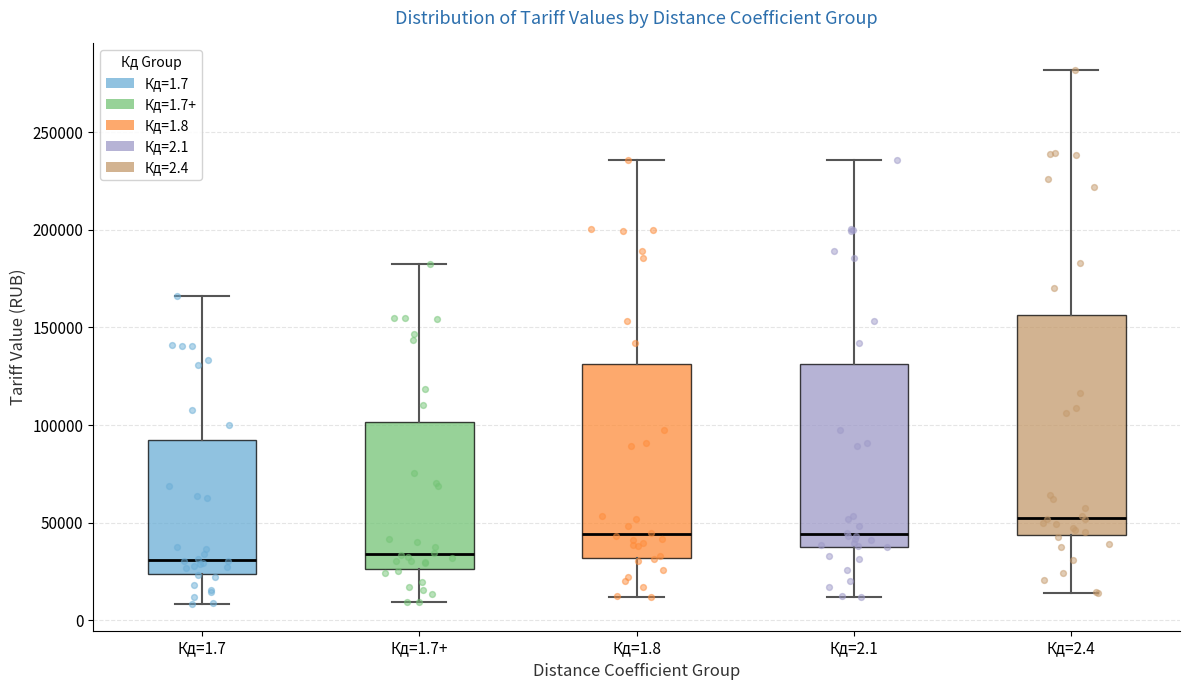

Reading left to right, transcribe this box plot: for each box, give where its median line is, the range the box spans, and where its two whiskers end, as read against the y-axis. The values are not printed on the chart, so give them approximately, as read against the axis.

Кд=1.7: median 30000, box 25000 to 90000, whiskers 10000 to 165000
Кд=1.7+: median 35000, box 25000 to 100000, whiskers 10000 to 185000
Кд=1.8: median 45000, box 30000 to 130000, whiskers 10000 to 235000
Кд=2.1: median 45000, box 40000 to 130000, whiskers 10000 to 235000
Кд=2.4: median 55000, box 45000 to 155000, whiskers 15000 to 280000